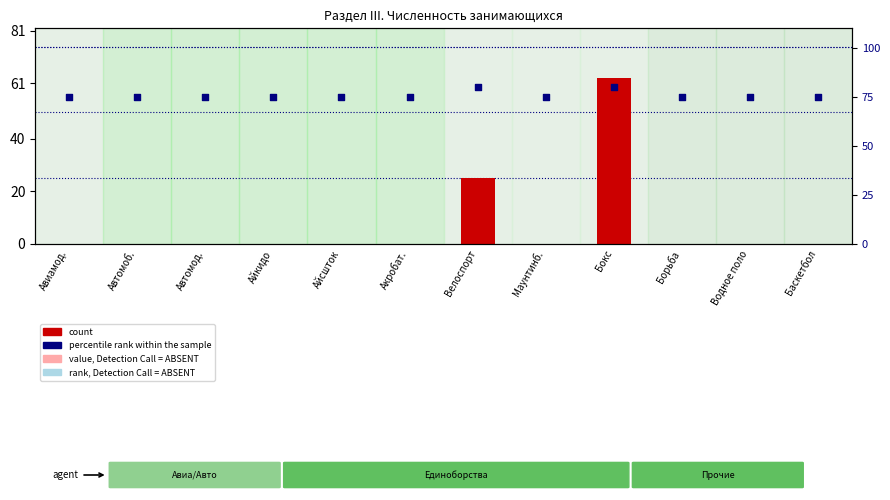

What is the total value across all series at Велоспорт?

105